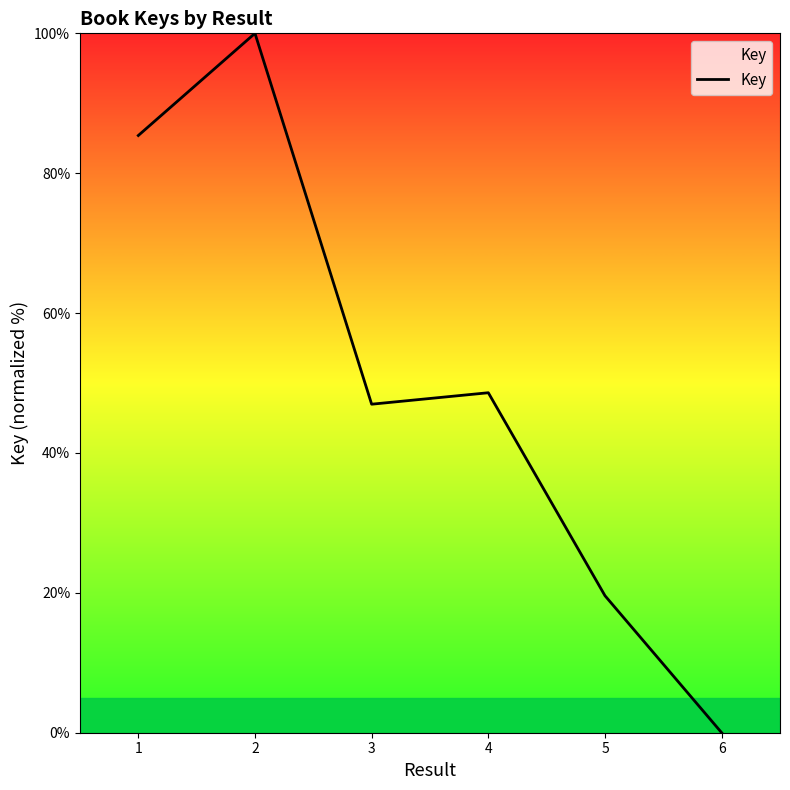

What is the greatest value displayed?

100.0